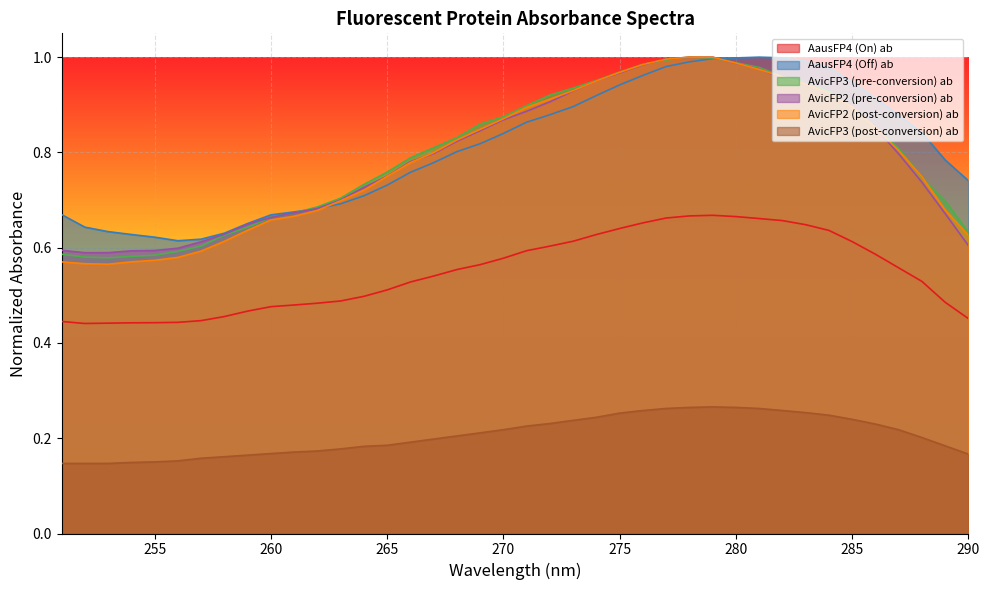

At which category does AvicFP3 (post-conversion) ab reach its first local peak?

279